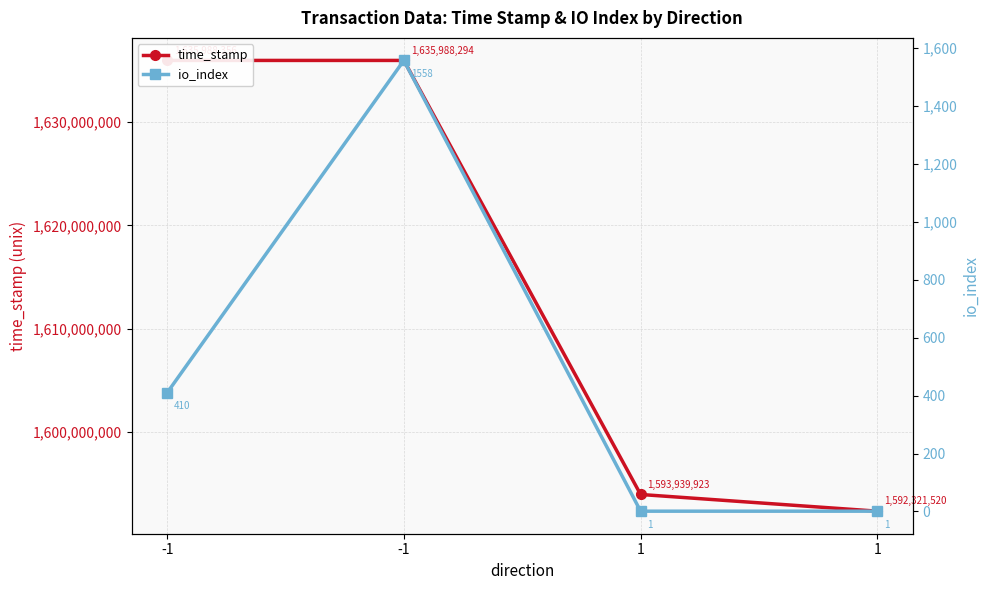

What is the sum of the io_index values at -1 and 1?

1559